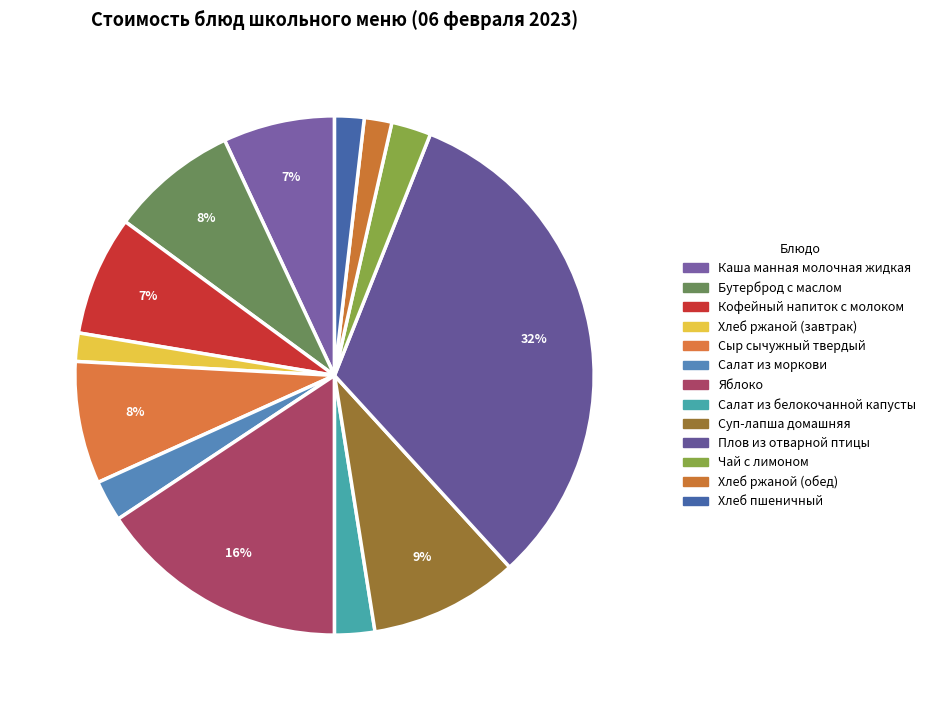

Is it true that Каша манная молочная жидкая is 7% of the pie?

True